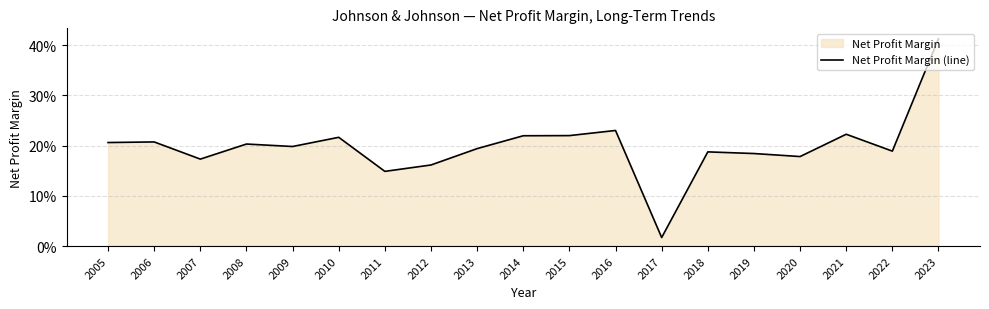

Does the chart have visible grid lines?

Yes